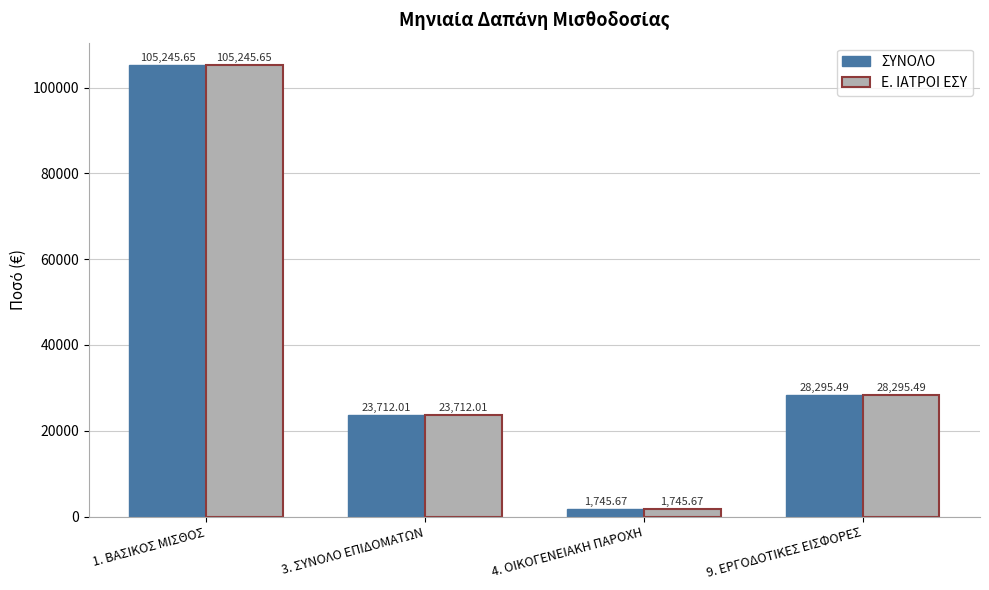

At which label does Ε. ΙΑΤΡΟΙ ΕΣΥ first exceed 28295?

1. ΒΑΣΙΚΟΣ ΜΙΣΘΟΣ